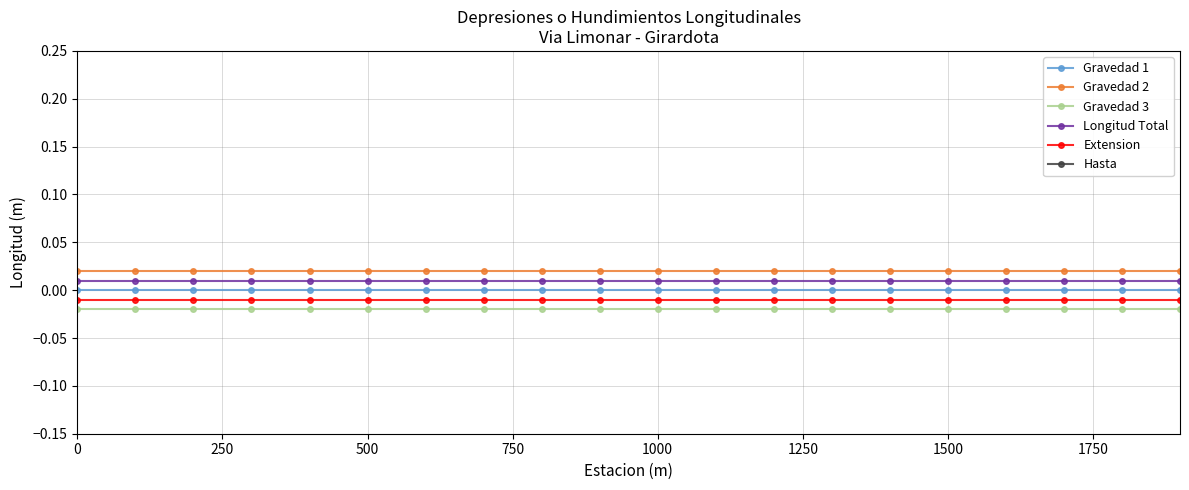

True or false: Gravedad 3 has more than 2 points higher than both neighbors.

False